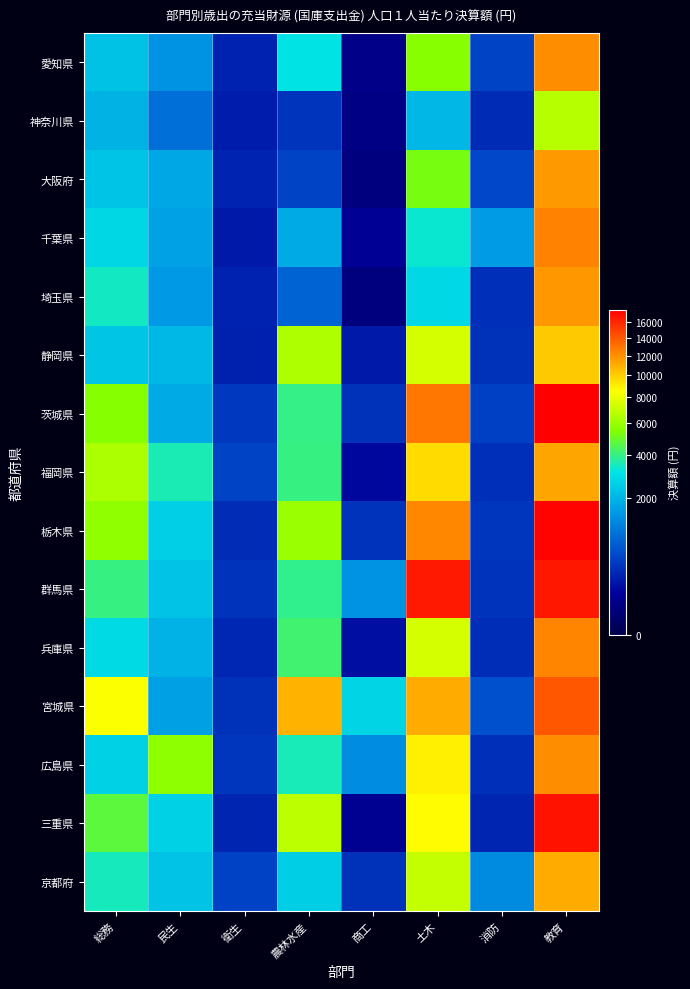

Which category has the highest value across all series?

教育